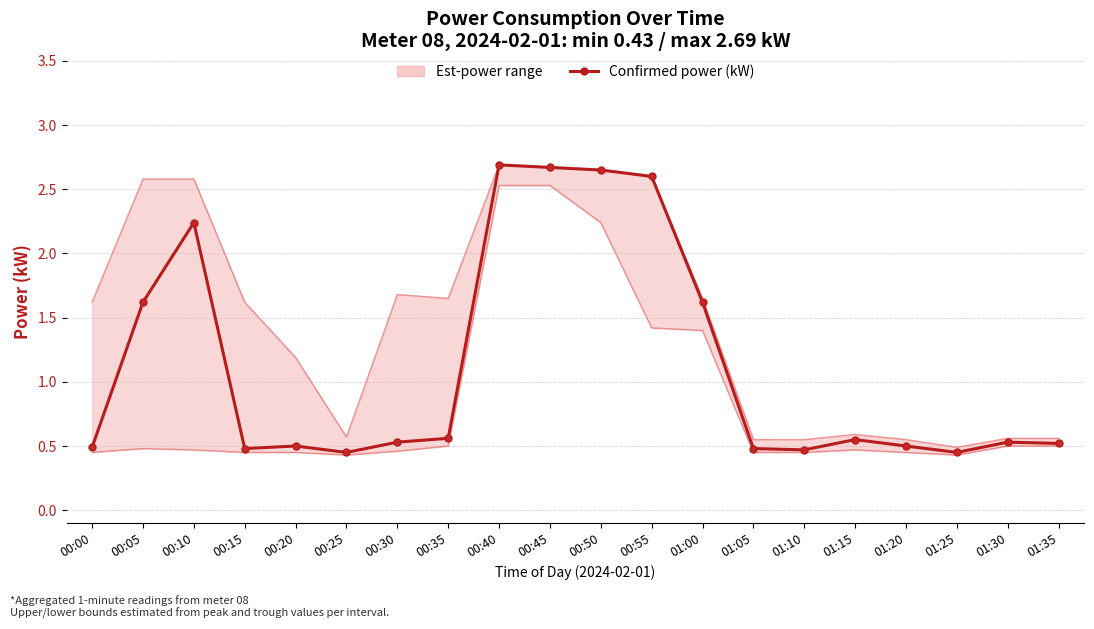

Reading left to right, list all the values displayed in this chart.

0.5	1.6	2.2	0.5	0.5	0.5	0.5	0.6	2.7	2.7	2.6	2.6	1.6	0.5	0.5	0.6	0.5	0.5	0.5	0.5